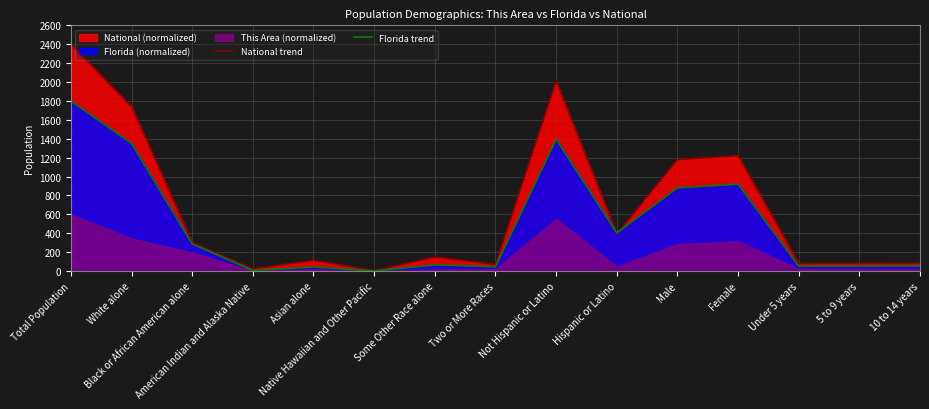

Where is the first local minimum for Florida trend?

American Indian and Alaska Native